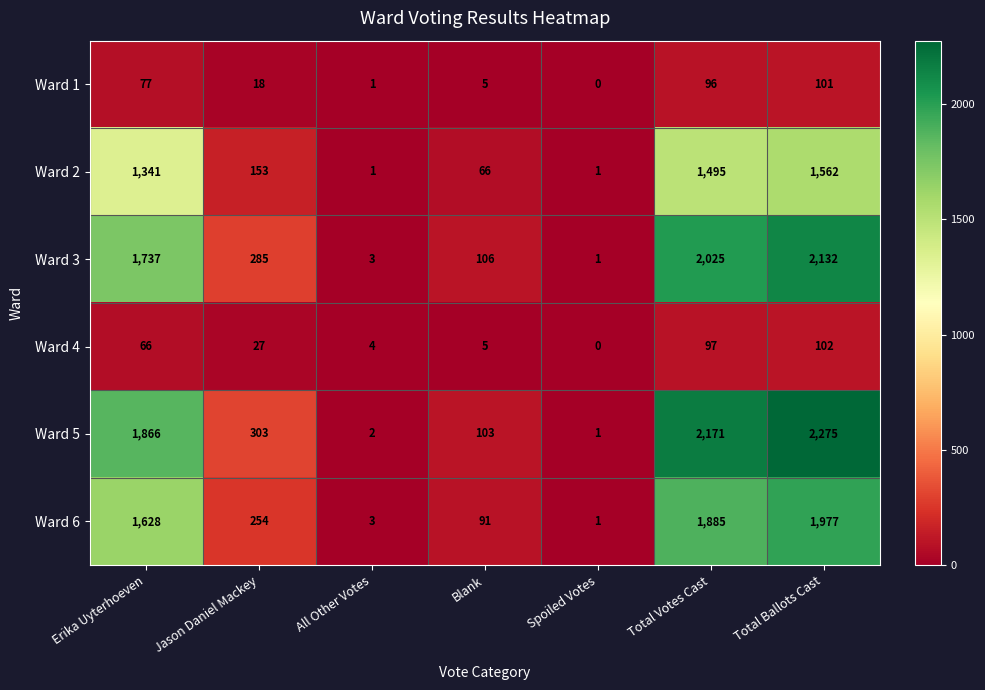

What is the difference between the highest and lowest values at Erika Uyterhoeven?

1800